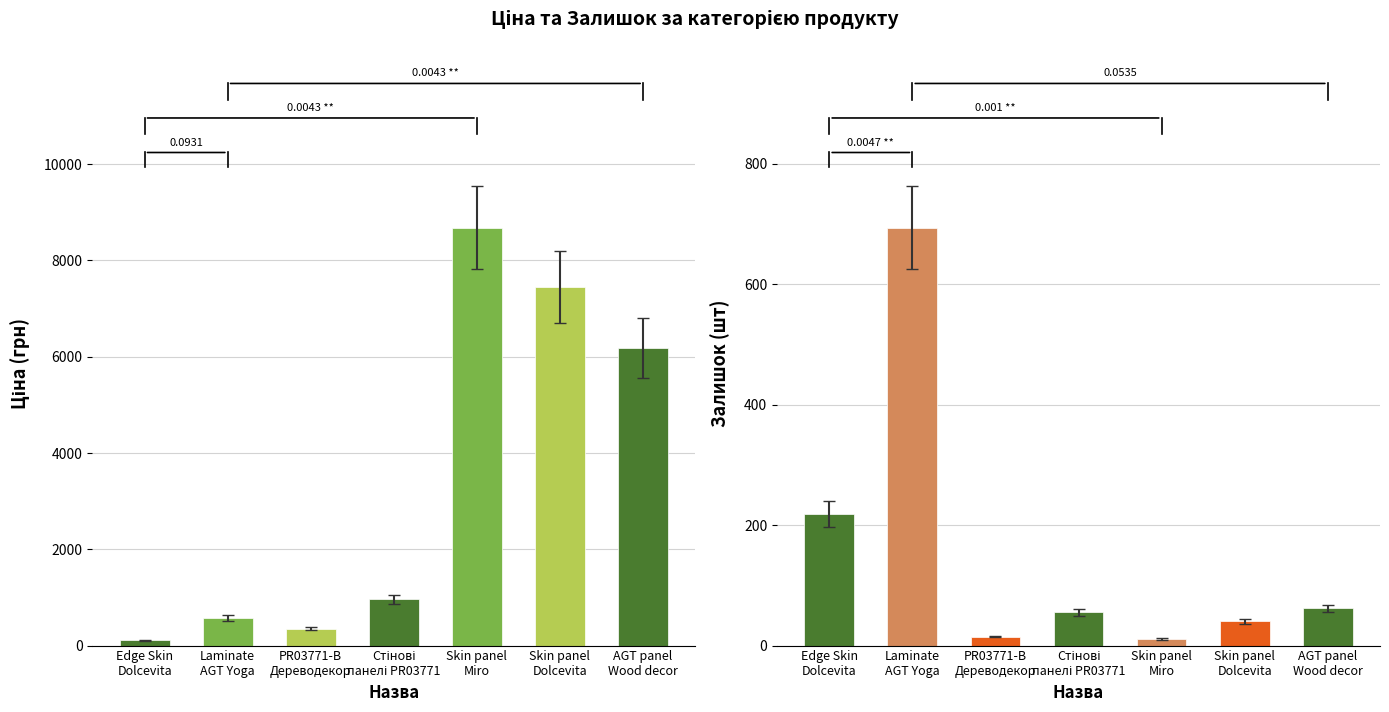

How many values in the Залишок series exceed 55?

3